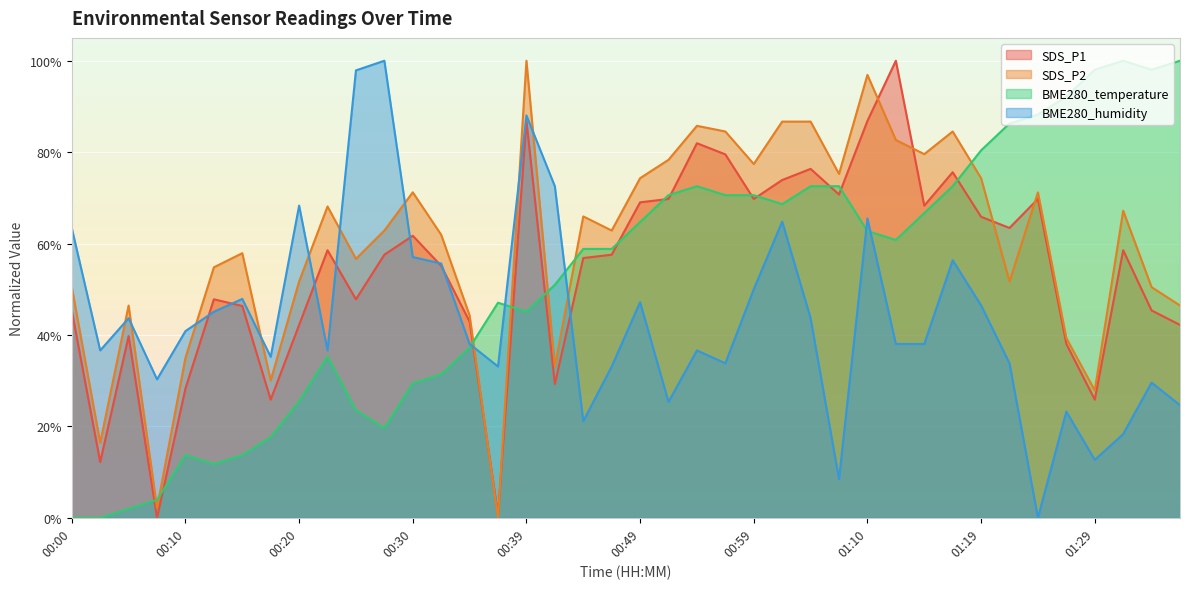

Which series has the largest range (max minus min)?

SDS_P1